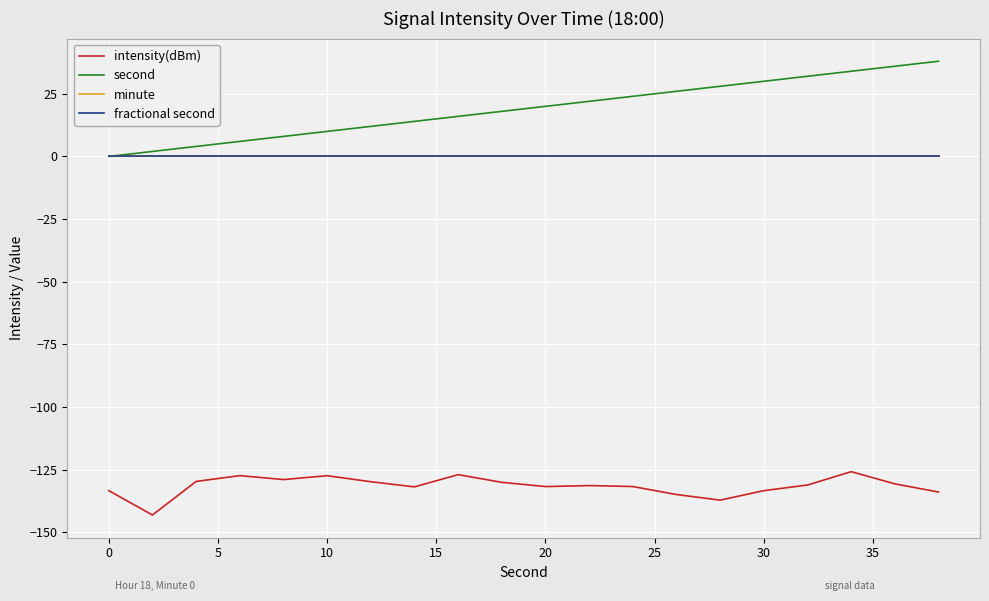

Reading right to left, list all the values displayed in this chart.

intensity(dBm): -133.9	-130.7	-125.8	-131.1	-133.4	-137.2	-134.9	-131.7	-131.3	-131.7	-130.0	-127.0	-131.9	-129.8	-127.4	-128.9	-127.4	-129.7	-143.1	-133.4
second: 38.0	36.0	34.0	32.0	30.0	28.0	26.0	24.0	22.0	20.0	18.0	16.0	14.0	12.0	10.0	8.0	6.0	4.0	2.0	0.0
minute: 0.0	0.0	0.0	0.0	0.0	0.0	0.0	0.0	0.0	0.0	0.0	0.0	0.0	0.0	0.0	0.0	0.0	0.0	0.0	0.0
fractional second: 0.0	0.0	0.0	0.0	0.0	0.0	0.0	0.0	0.0	0.0	0.0	0.0	0.0	0.0	0.0	0.0	0.0	0.0	0.0	0.0